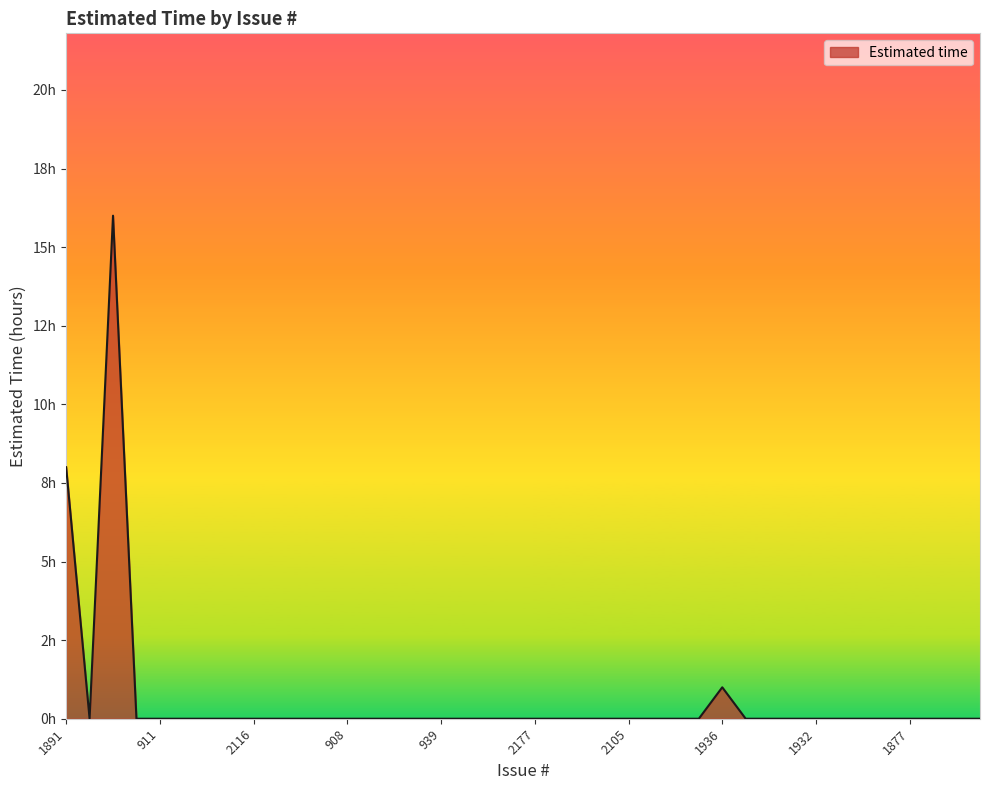

What is the label of the 18th point from the left?

938